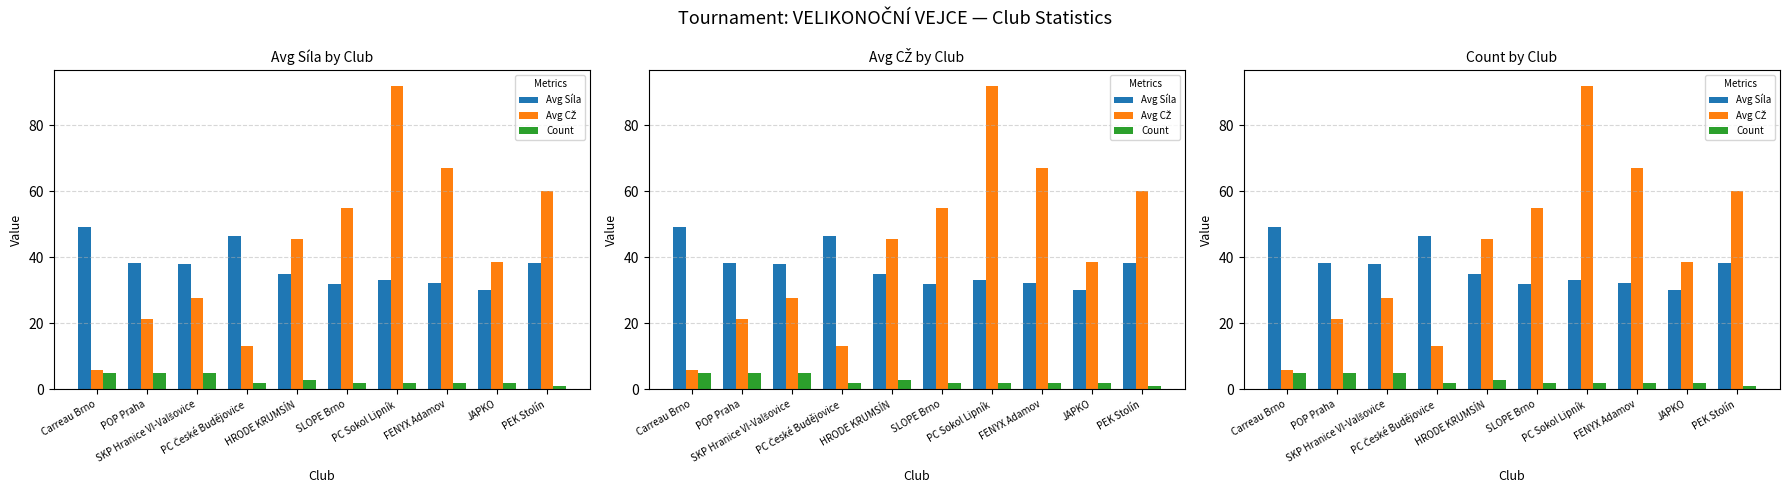

How many data points in Count are above 2?

4